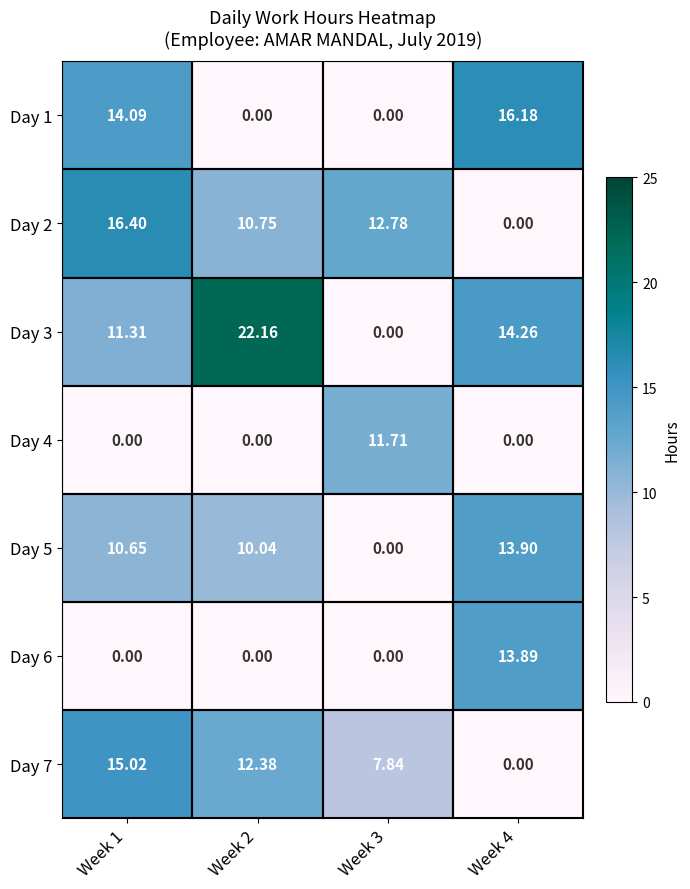

How many values in the Day 4 series exceed 0?

1